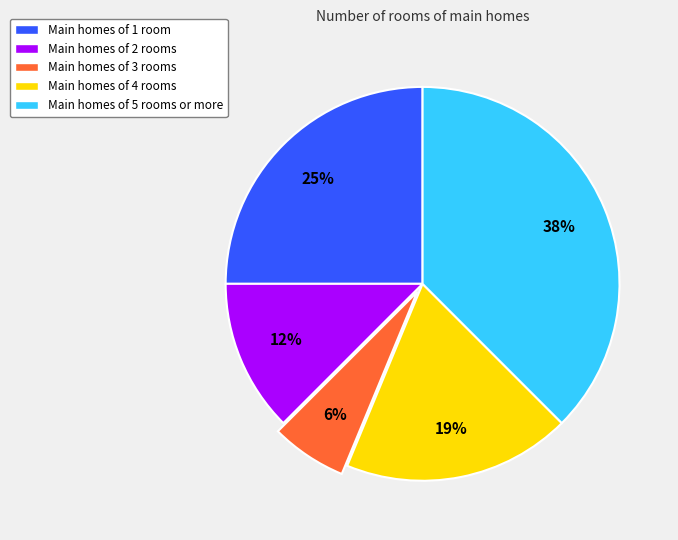

How many slices are in this pie chart?

5